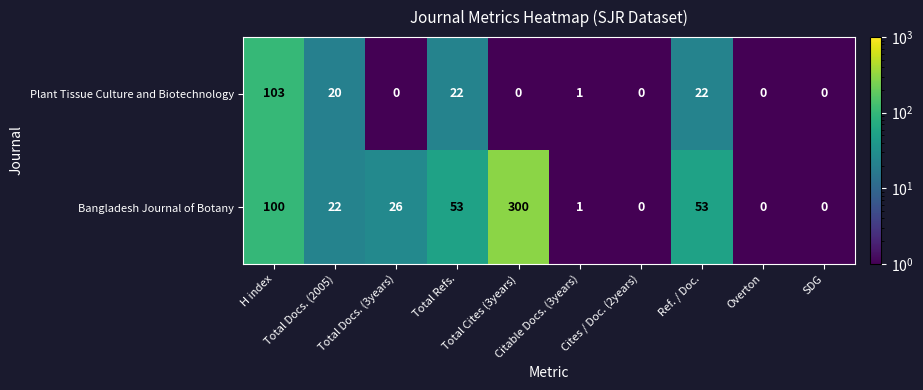

Rank the series at Total Refs. from highest to lowest value.

Bangladesh Journal of Botany, Plant Tissue Culture and Biotechnology